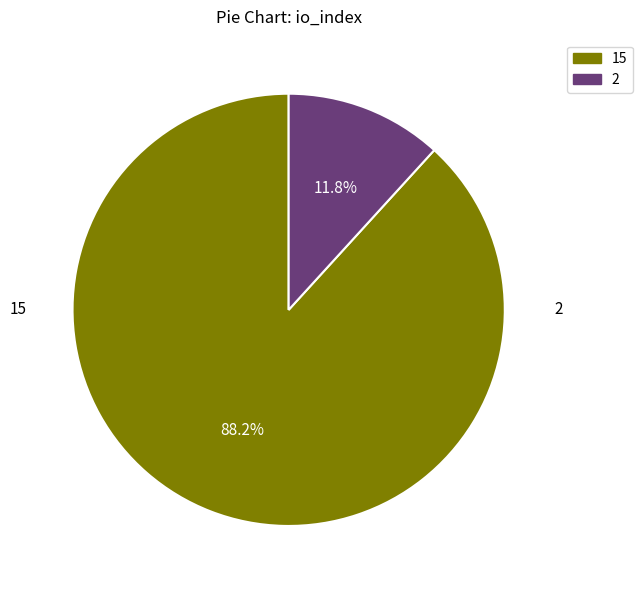

What is the smallest slice in the pie chart?

io_index=2